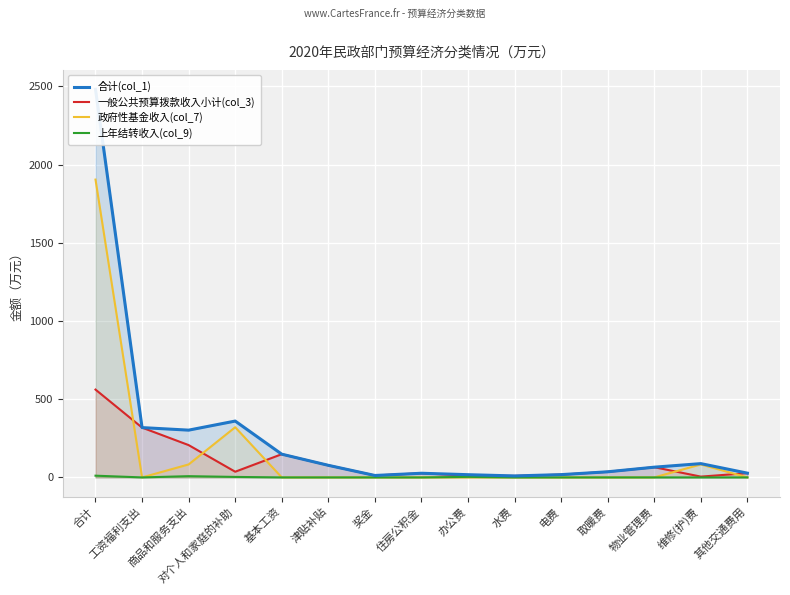

What is the difference between the 上年结转收入(col_9) values at 对个人和家庭的补助 and 取暖费?

3.2